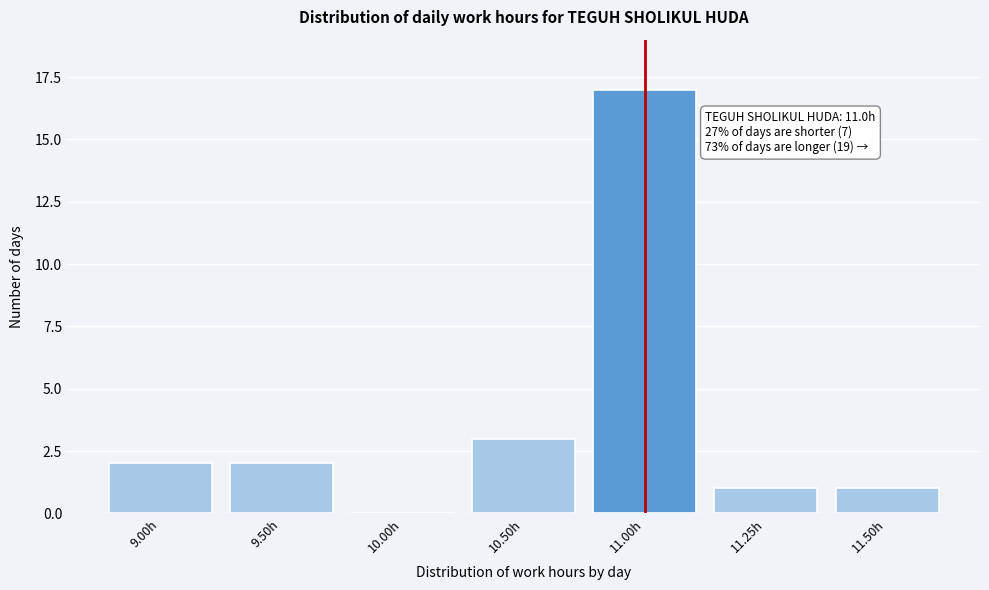

Reading left to right, what are all the values shown in this chart?

9.00h=2	9.50h=2	10.00h=0	10.50h=3	11.00h=17	11.25h=1	11.50h=1